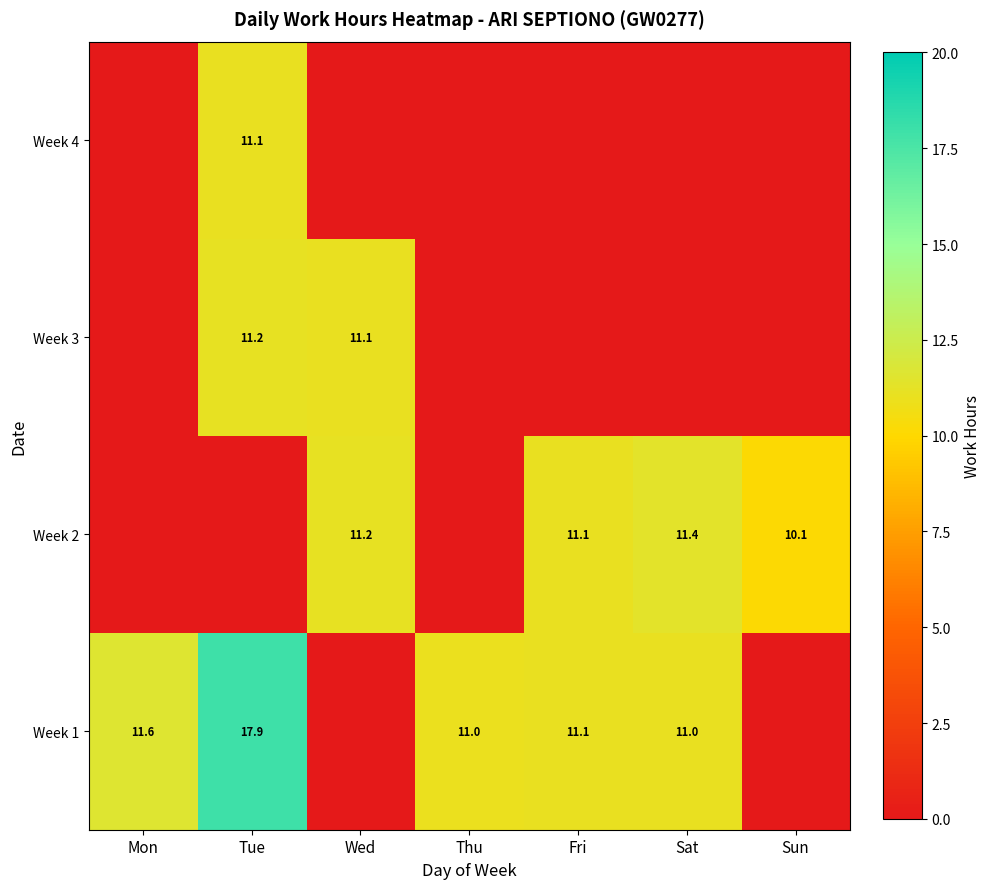

At which category does the chart reach its peak across all series?

Tue